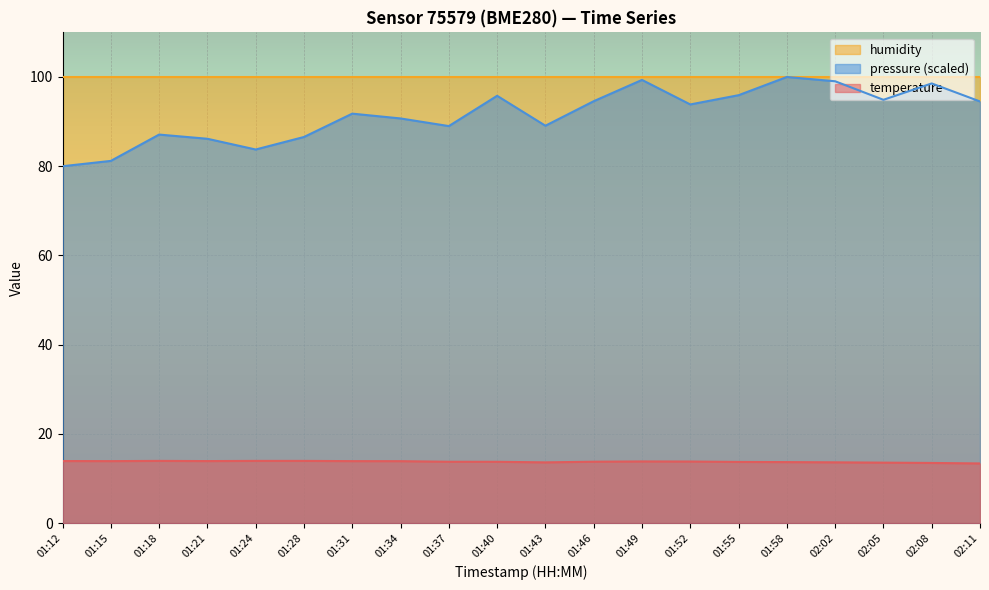

At how many categories does at least one series exceed 49?

20